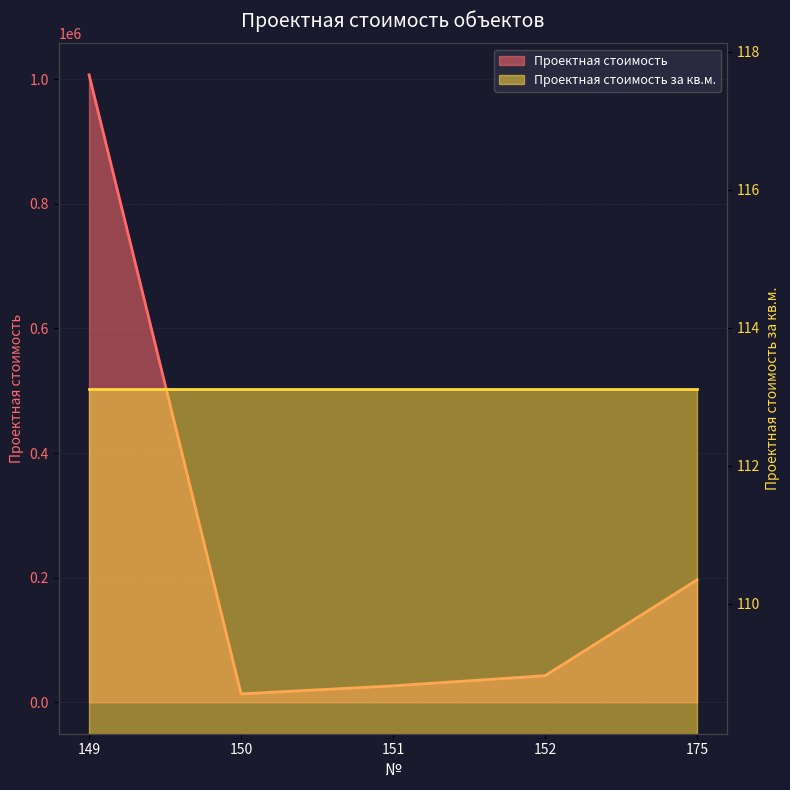

What is the change in value from 149 to 152?

-963982.8